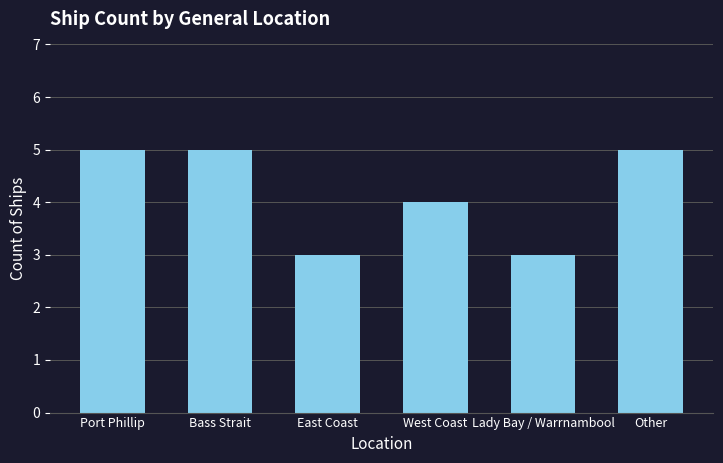

What is the minimum value shown in the chart?

3